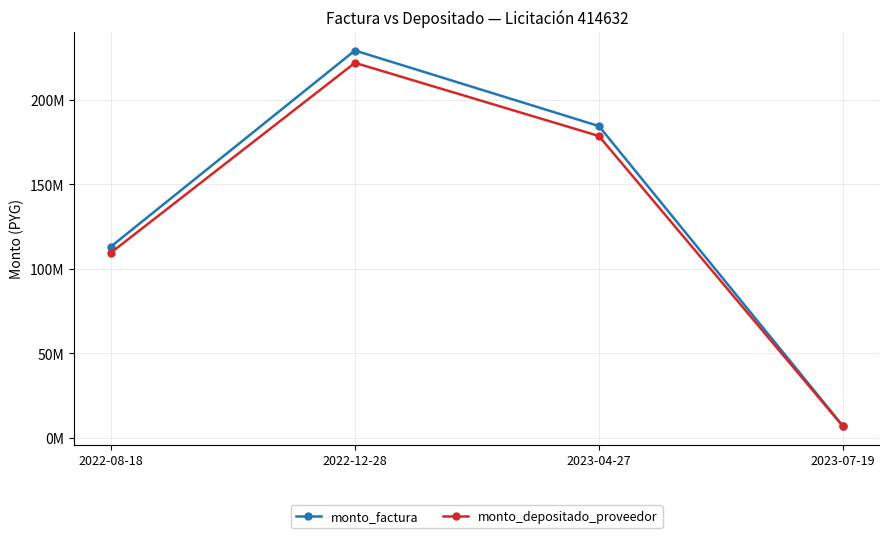

Is this an area chart (filled region under the line)?

No